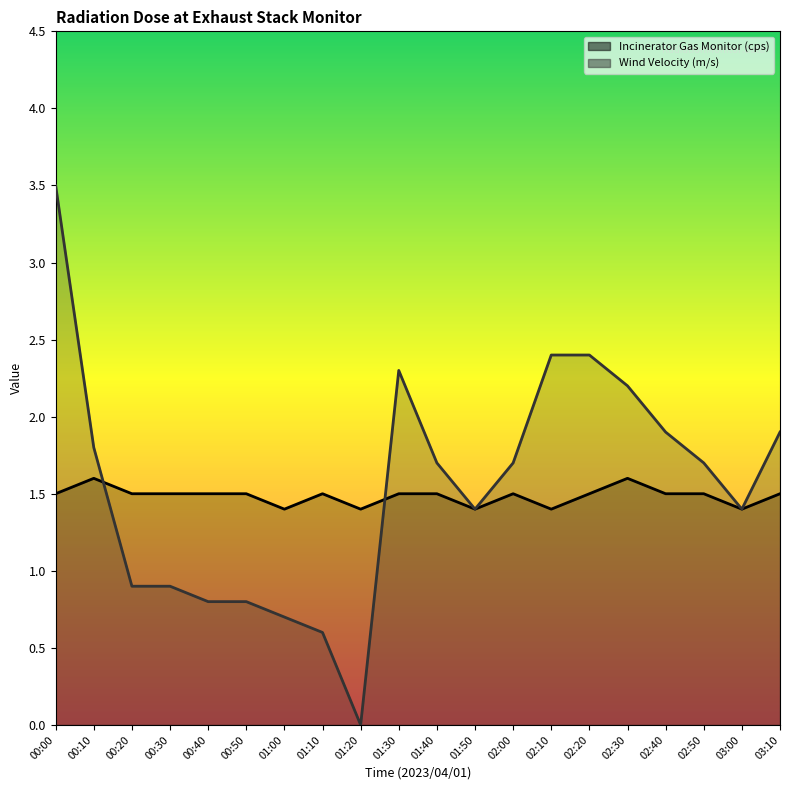

What is the difference between the maximum and minimum values in the Wind Velocity (m/s) line series?

3.5